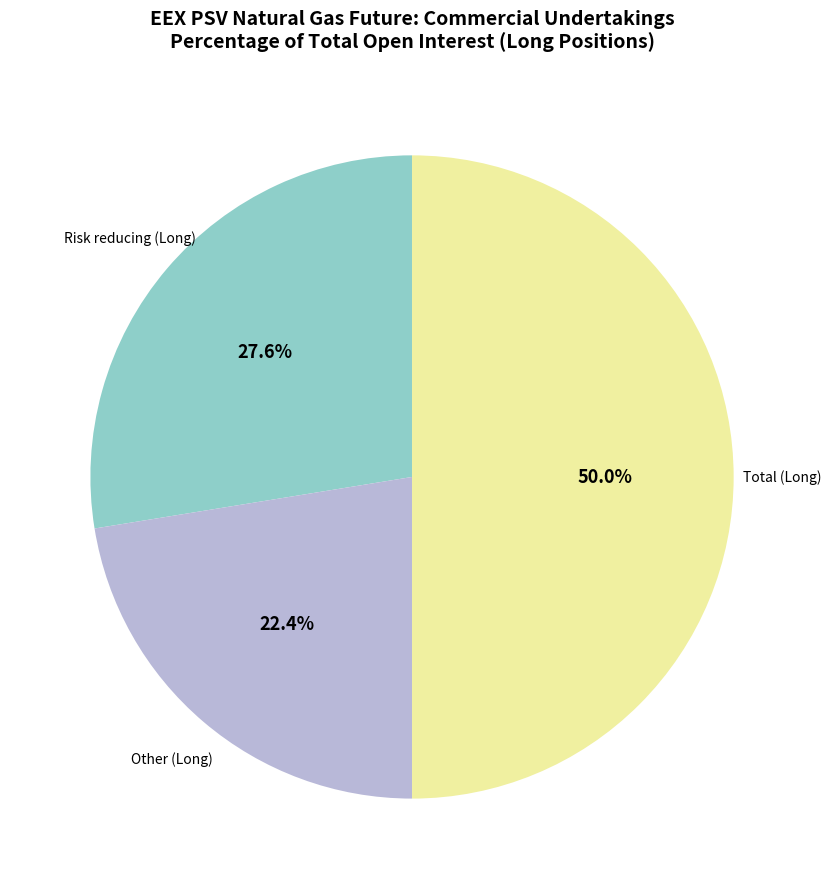

To the nearest percent, what is the difference between the Other (Long) and Total (Long) slice percentages?

28%